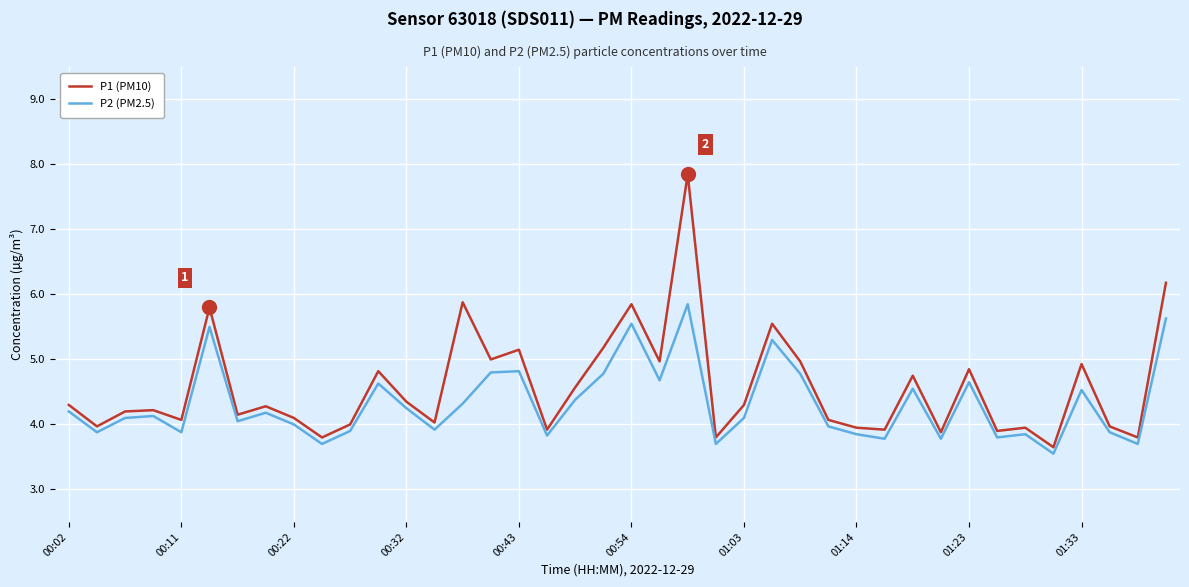

Which series has the largest range (max minus min)?

P1 (PM10)